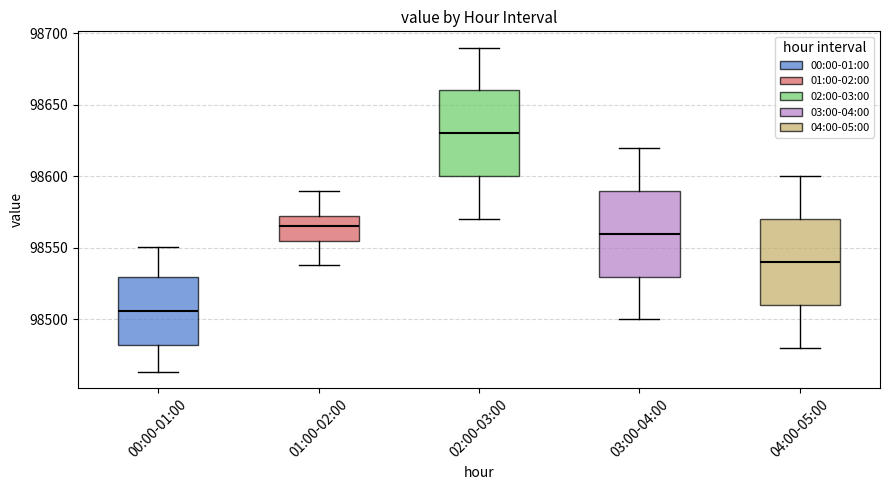

Reading left to right, transcribe this box plot: for each box, give where its median line is, the range the box spans, and where its two whiskers end, as read against the y-axis. The values are not printed on the chart, so give them approximately, as read against the axis.

00:00-01:00: median 98505, box 98480 to 98530, whiskers 98465 to 98550
01:00-02:00: median 98565, box 98555 to 98570, whiskers 98540 to 98590
02:00-03:00: median 98630, box 98600 to 98660, whiskers 98570 to 98690
03:00-04:00: median 98560, box 98530 to 98590, whiskers 98500 to 98620
04:00-05:00: median 98540, box 98510 to 98570, whiskers 98480 to 98600